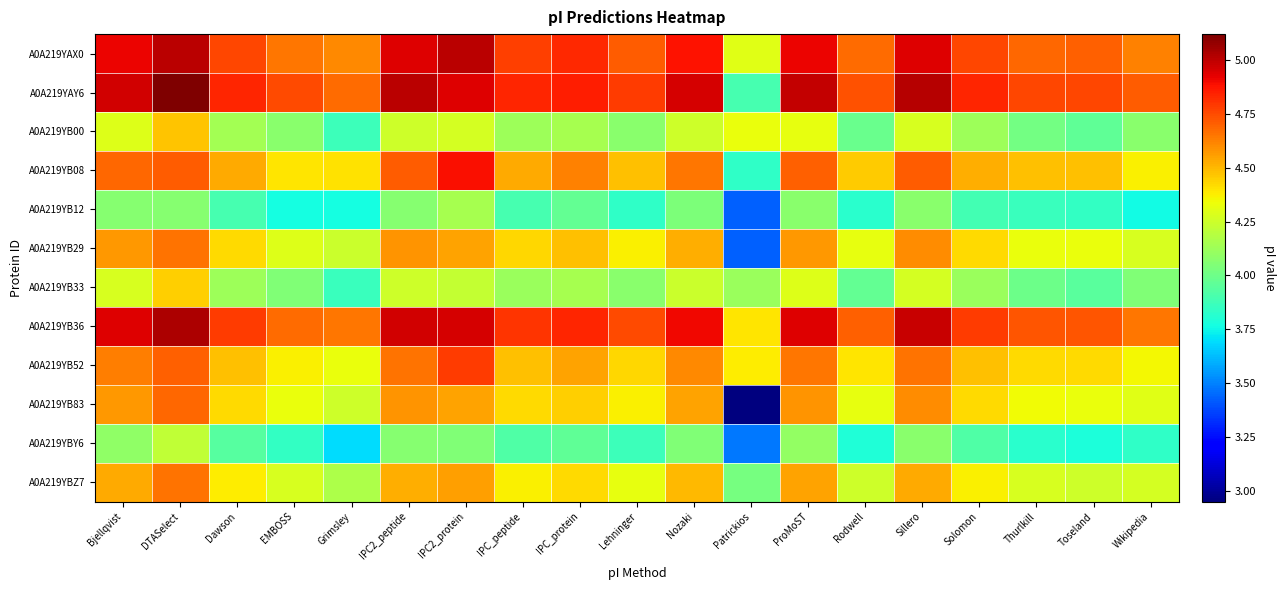

How many series are shown in this chart?

12